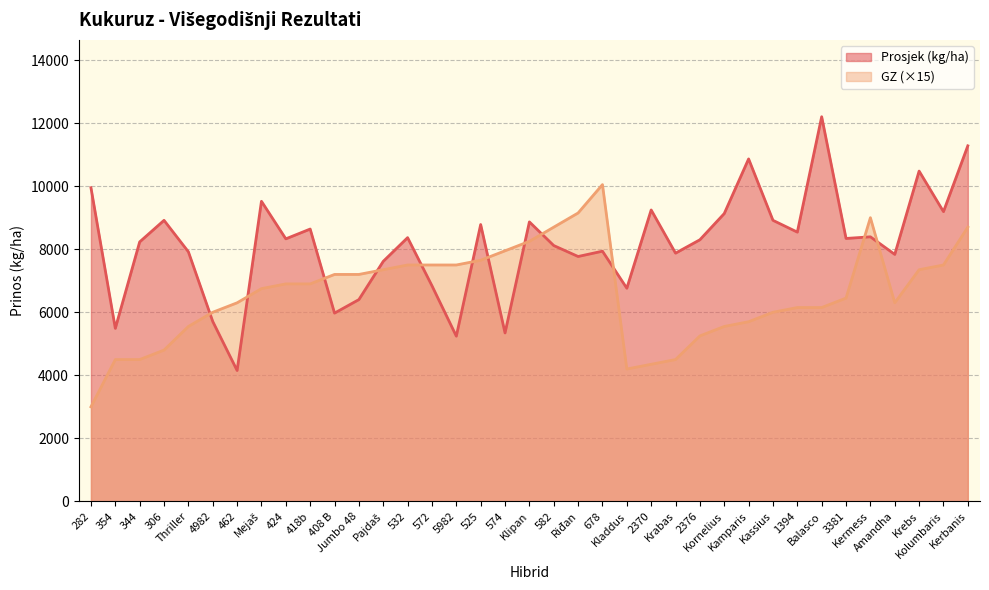

The value of Prosjek (kg/ha) at Mejaš is 9520.4. True or false?

True